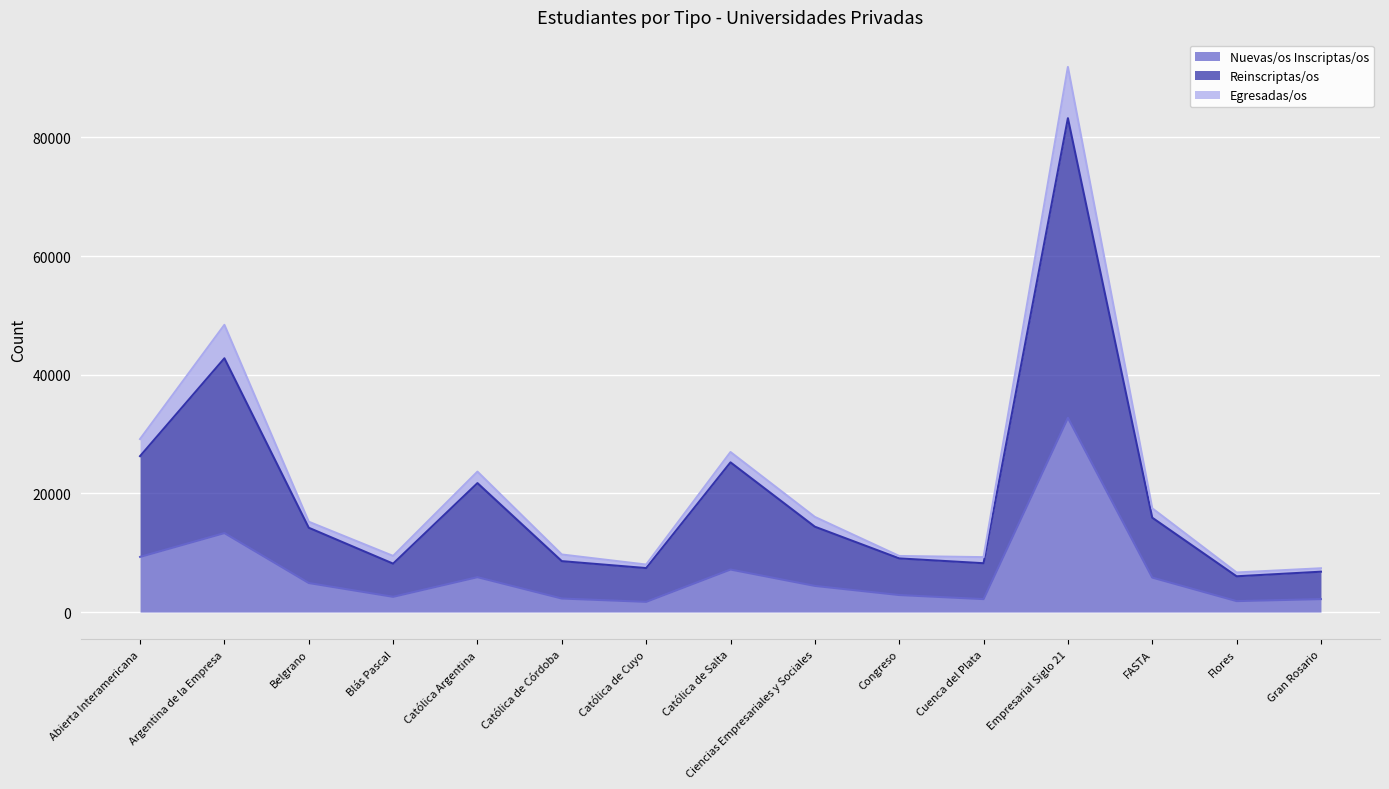

Which series has the largest total across all categories?

Reinscriptas/os